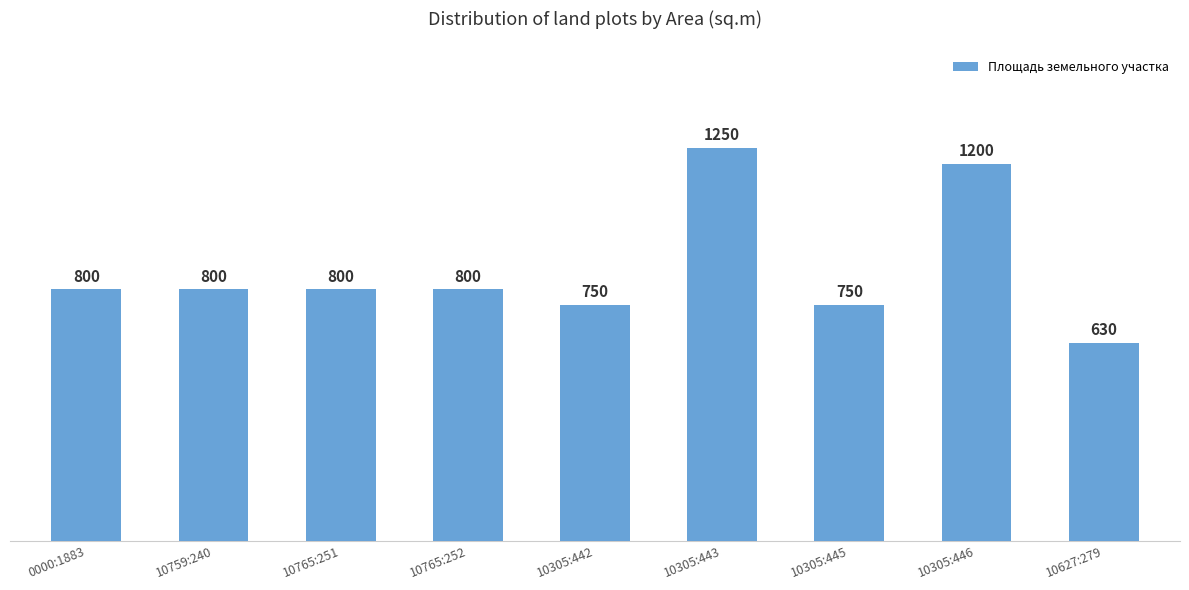

What is the greatest value displayed?

1250